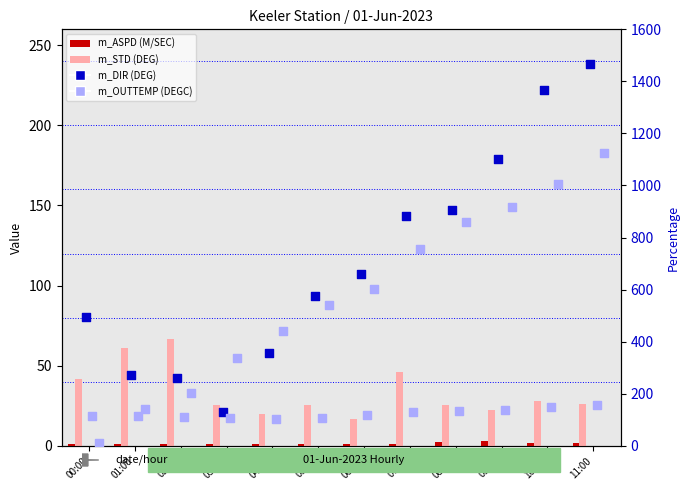

Is the value of m_MXTIME (None) at 00:00 greater than the value of m_OUTTEMP (DEGC) at 04:00?

No